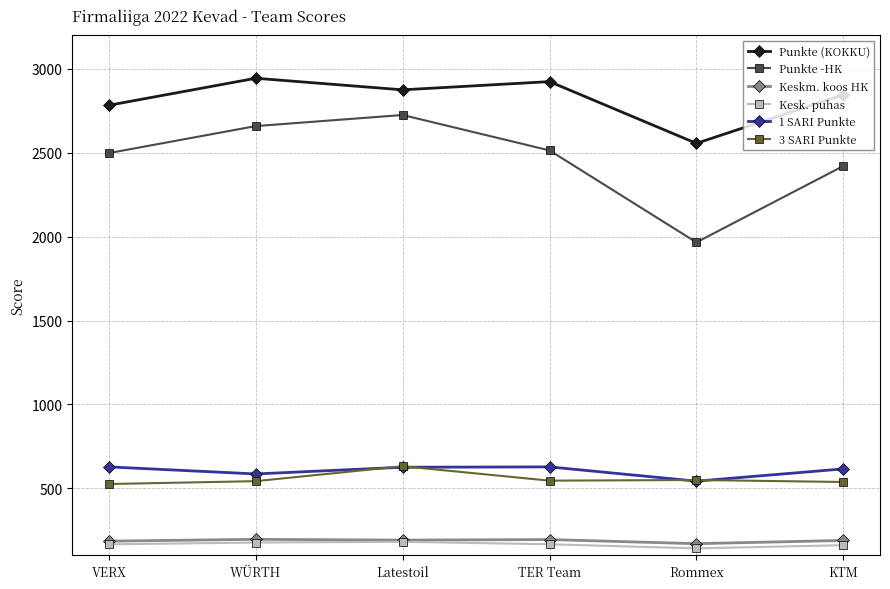

Is it true that 3 SARI Punkte equals 140.2 at KTM?

False